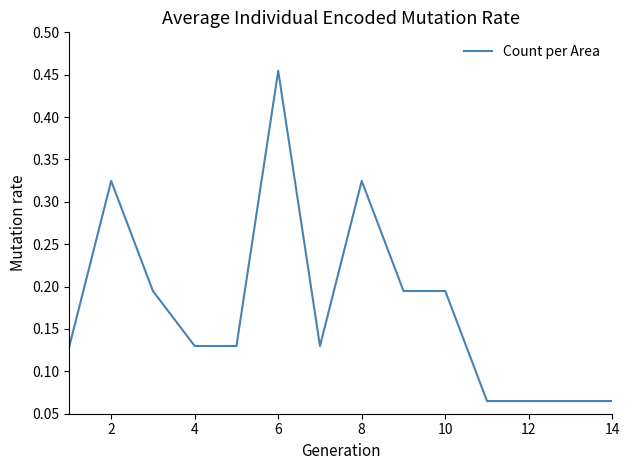

Reading left to right, list all the values displayed in this chart.

0.1	0.3	0.2	0.1	0.1	0.5	0.1	0.3	0.2	0.2	0.1	0.1	0.1	0.1